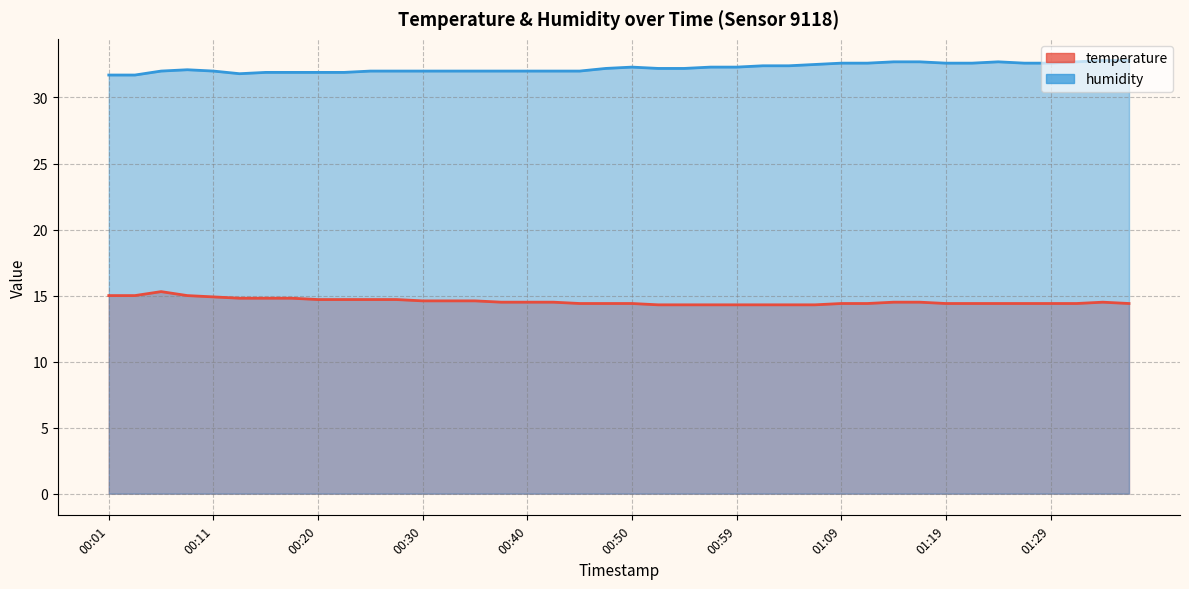

What is the maximum value shown in the chart?

32.8